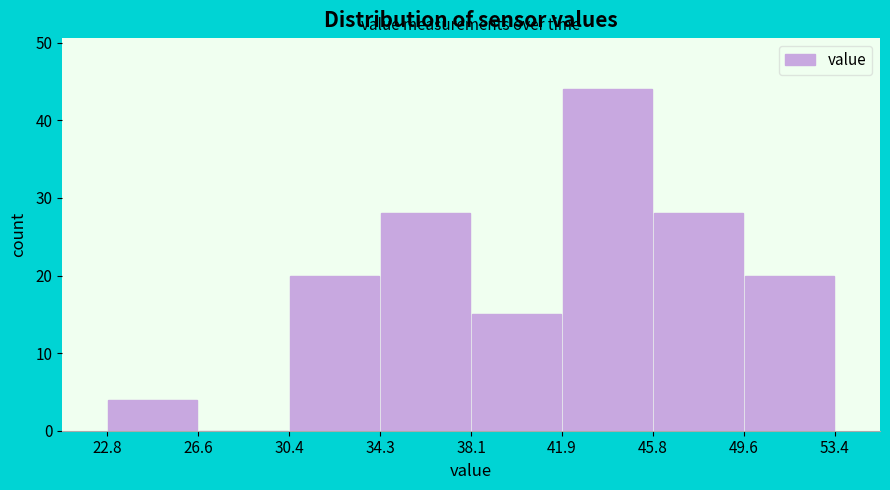

Reading left to right, transcribe this chart: for each bar, give the range it covers on the x-axis and its height. The values are not printed on the chart, so give them approximately, as read against the axis.

22.8 to 26.6: 4
26.6 to 30.4: 0
30.4 to 34.3: 20
34.3 to 38.1: 28
38.1 to 41.9: 15
41.9 to 45.8: 44
45.8 to 49.6: 28
49.6 to 53.4: 20